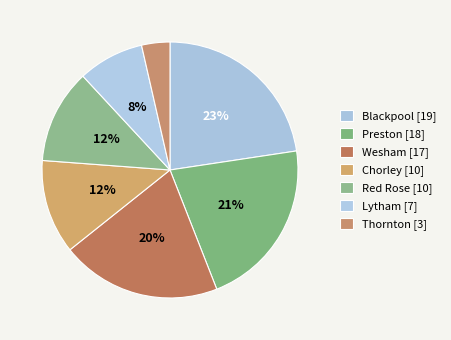

Count the number of slices in the pie.

7